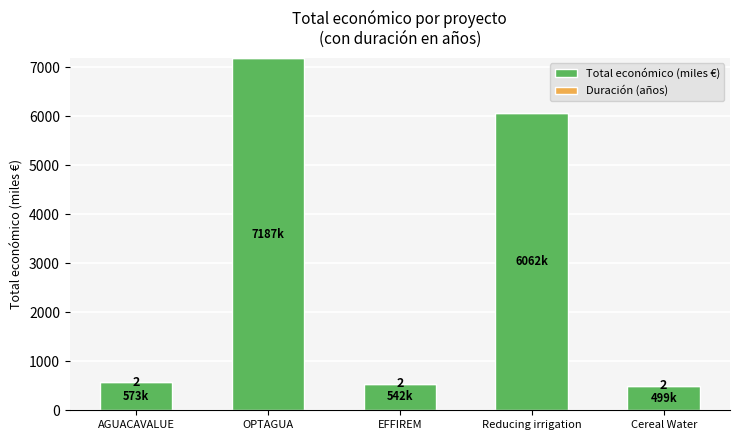

The value of Total económico (miles €) at AGUACAVALUE is 573.6. True or false?

True